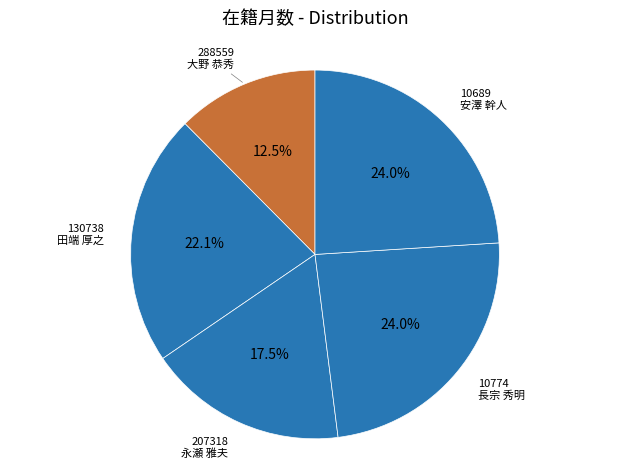

Is there a majority slice in this chart?

No